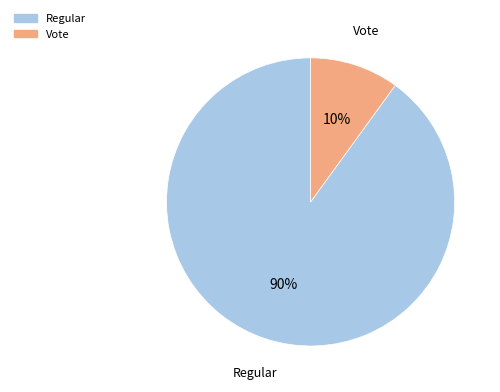

How many slices are in this pie chart?

2